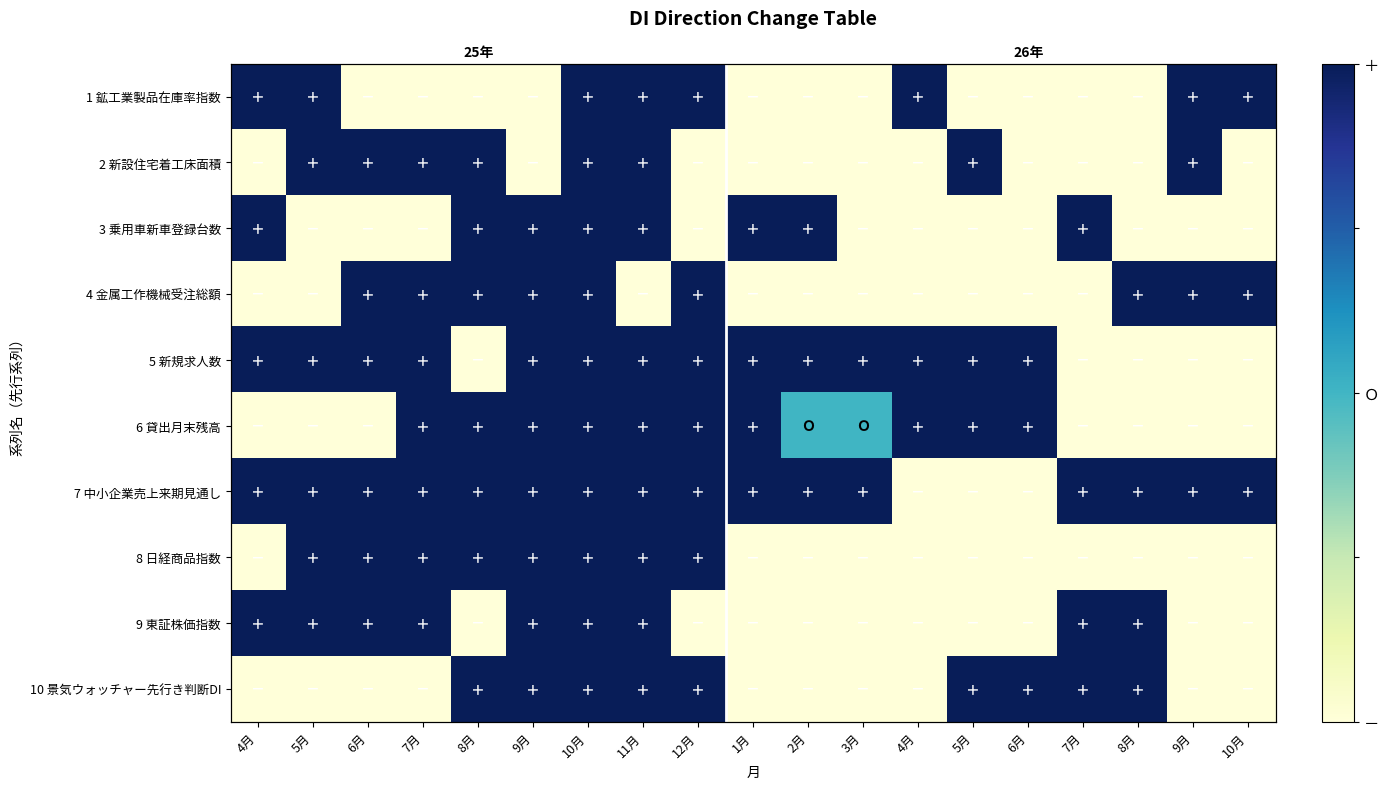

Between 5月 and 9月, which is larger?

5月